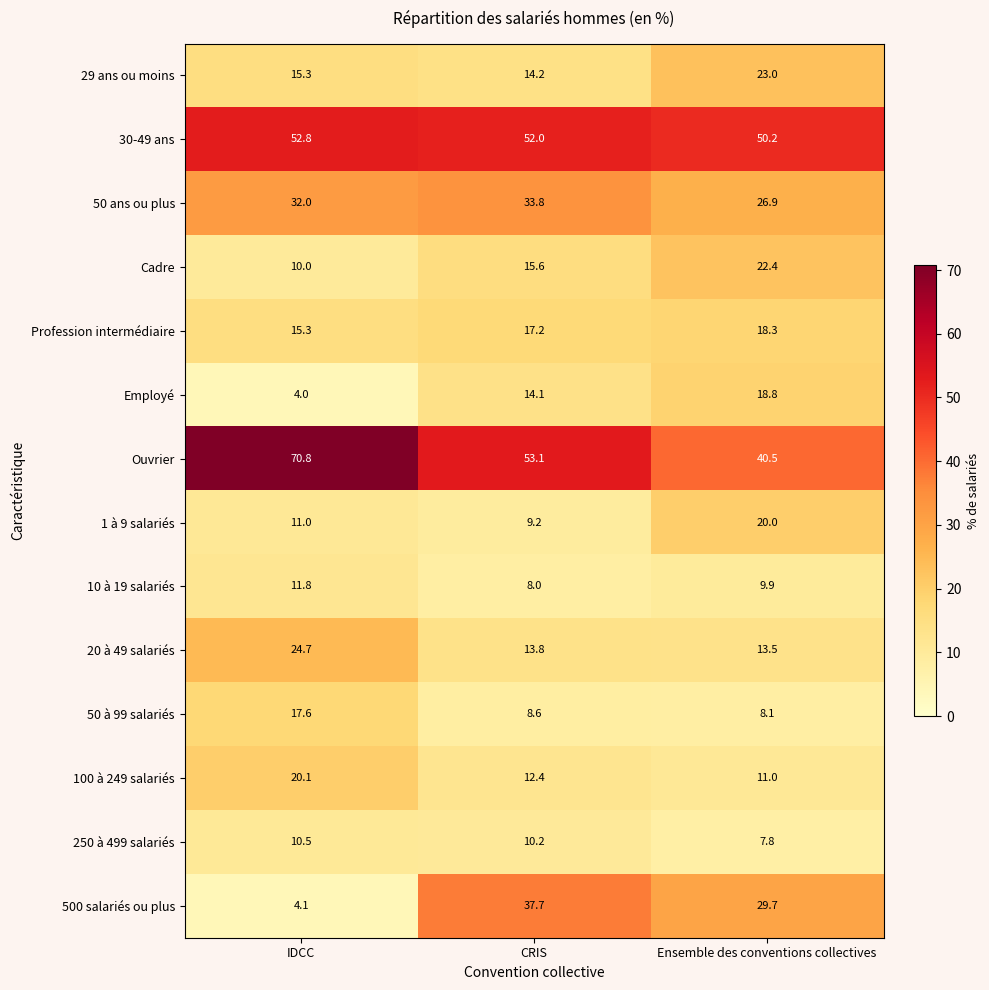

Is it true that 50 ans ou plus equals 41.3 at Ensemble des conventions collectives?

False